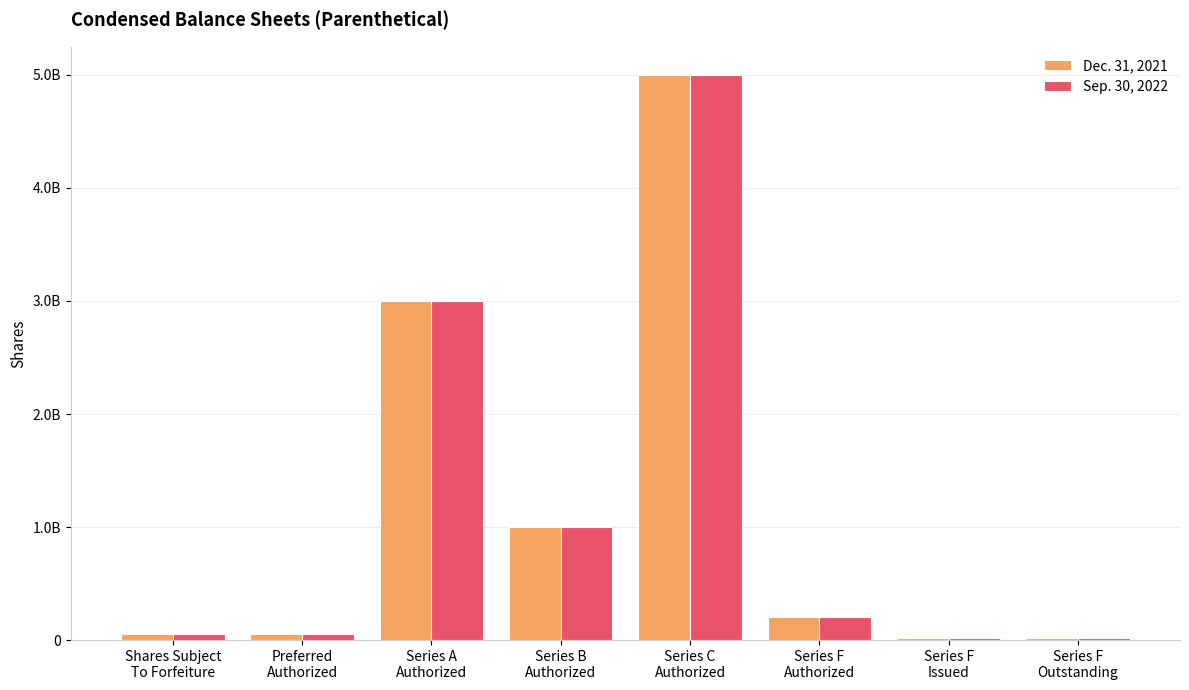

Reading right to left, list all the values displayed in this chart.

Dec. 31, 2021: 14375000	14375000	200000000	5000000000	1000000000	3000000000	50000000	57500000
Sep. 30, 2022: 14375000	14375000	200000000	5000000000	1000000000	3000000000	50000000	57500000